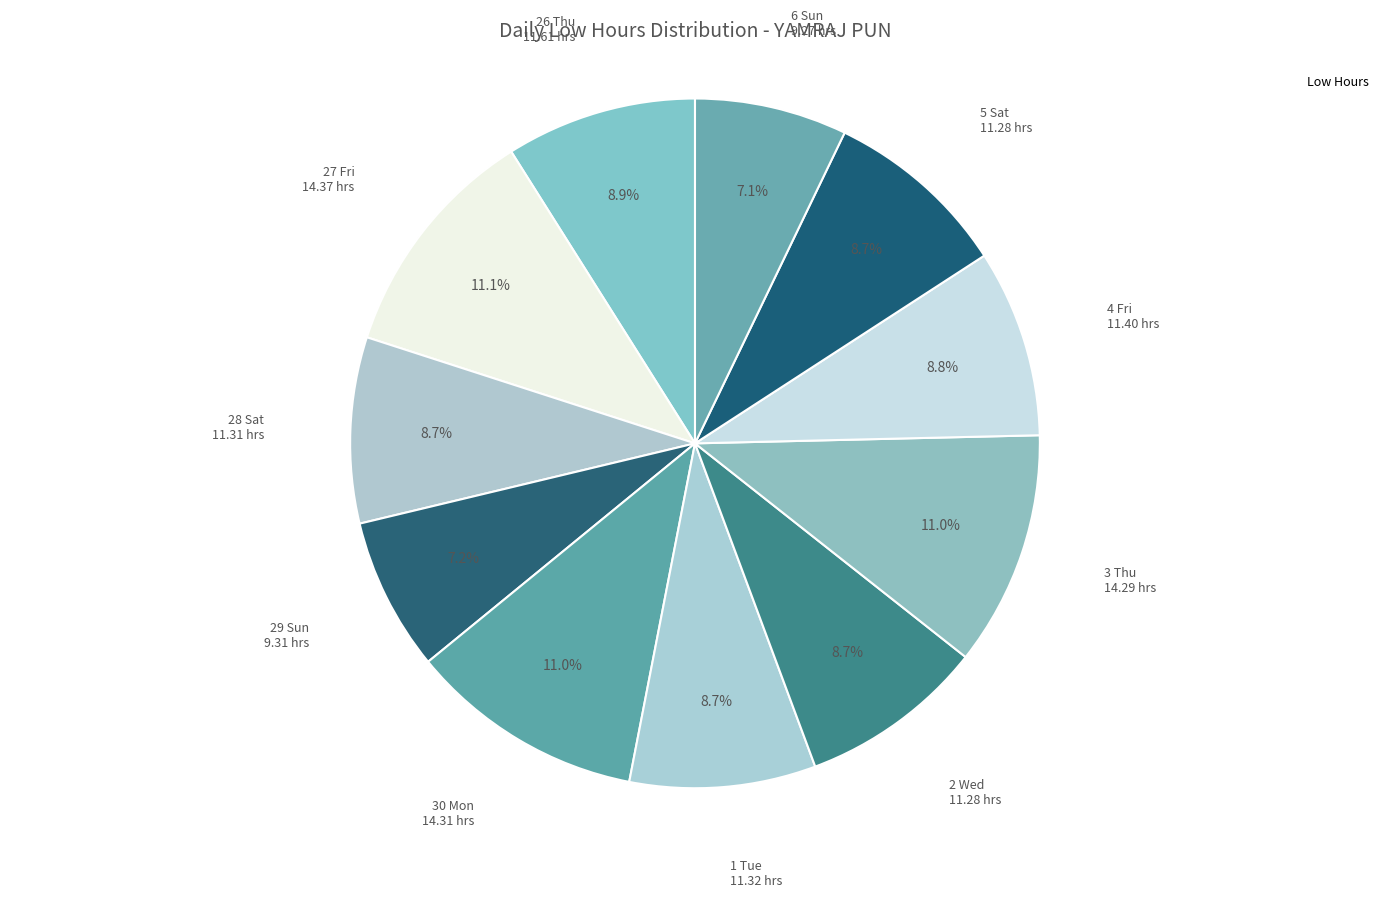

How many slices are in this pie chart?

11